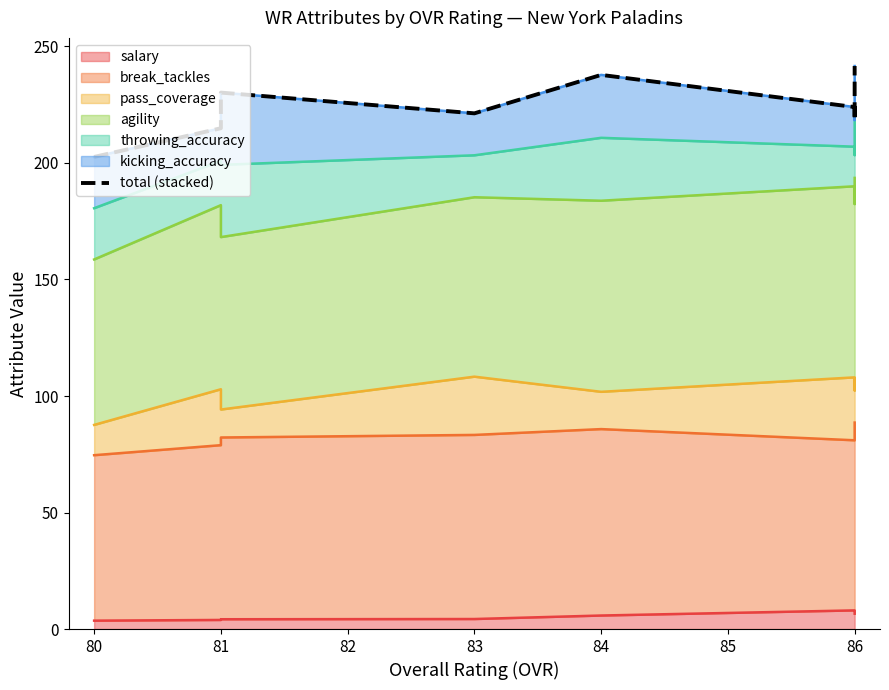

Approximately how many times larger is the value at 81 compared to 86?

1.0